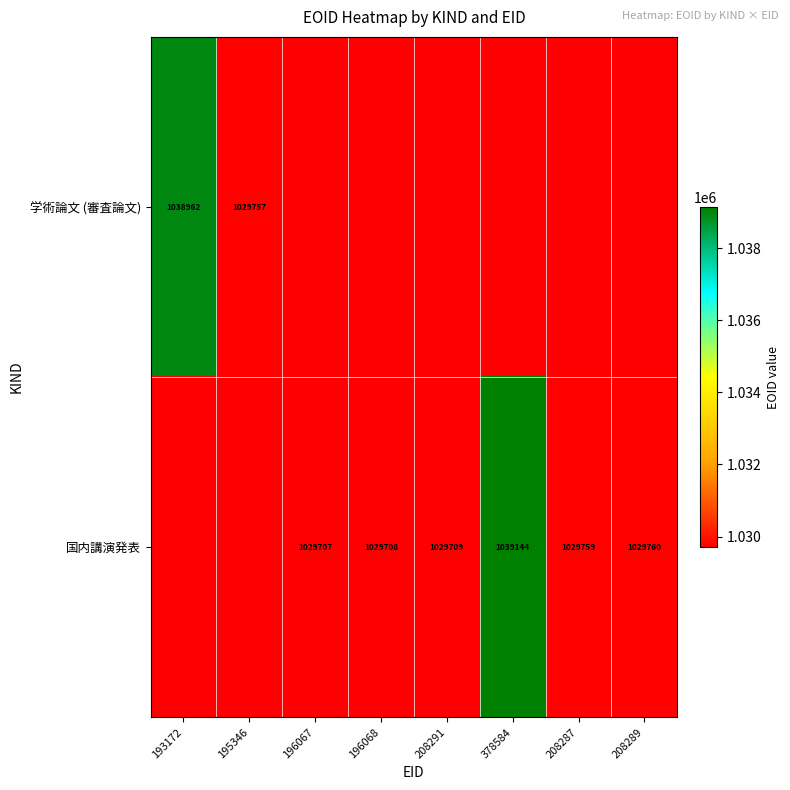

What is the total value across all series at 193172?

2068669